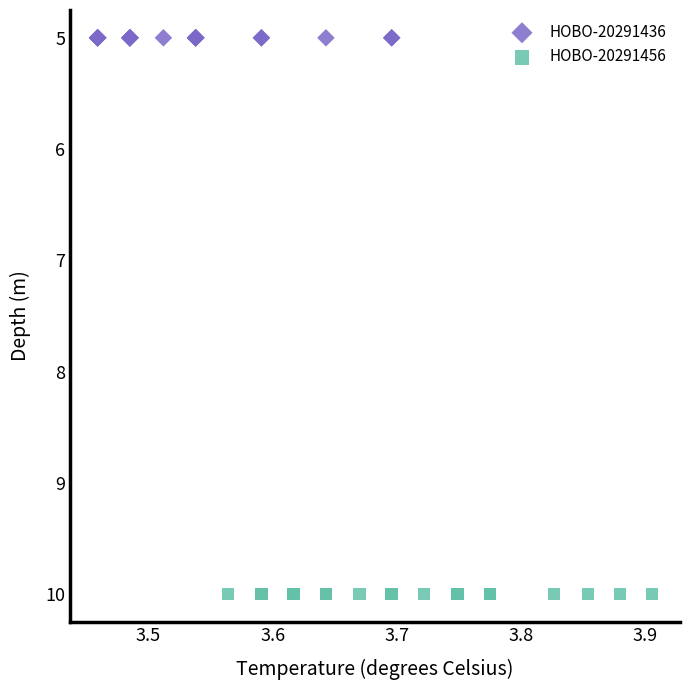

Which series reaches the minimum Y coordinate?

HOBO-20291436